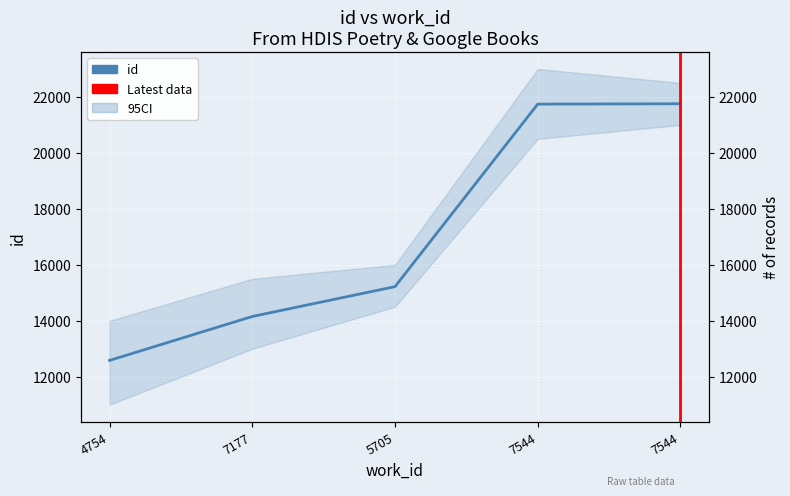

Rank the categories by value from highest to lowest.

7544, 7544, 5705, 7177, 4754